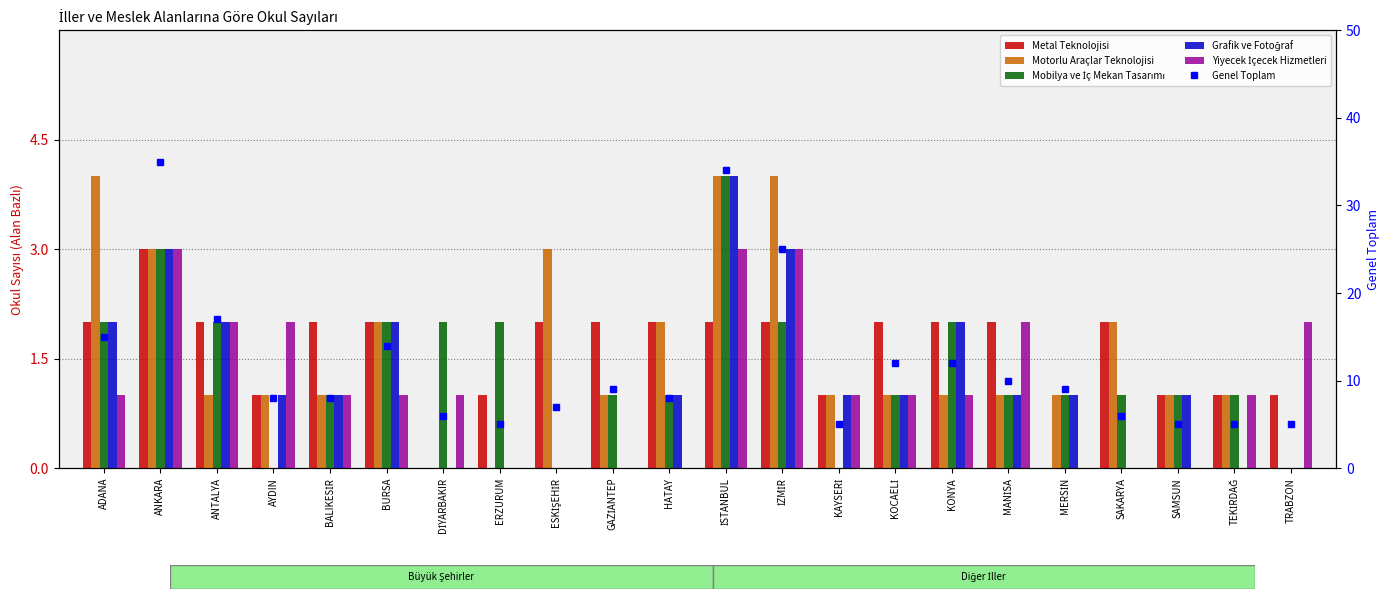

List the series in order of their peak value, lowest first.

Metal Teknolojisi, Yiyecek İçecek Hizmetleri, Motorlu Araçlar Teknolojisi, Mobilya ve İç Mekan Tasarımı, Grafik ve Fotoğraf, Genel Toplam